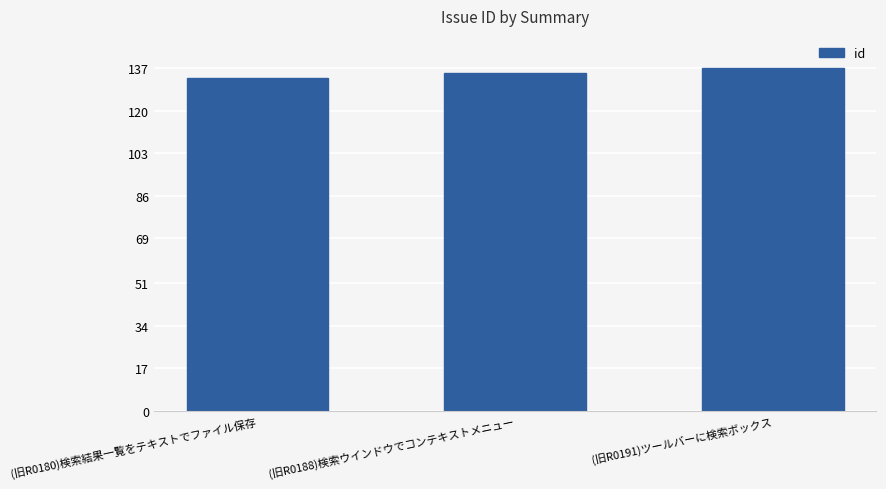

What is the difference between the values at (旧R0191)ツールバーに検索ボックス and (旧R0188)検索ウインドウでコンテキストメニュー?

2